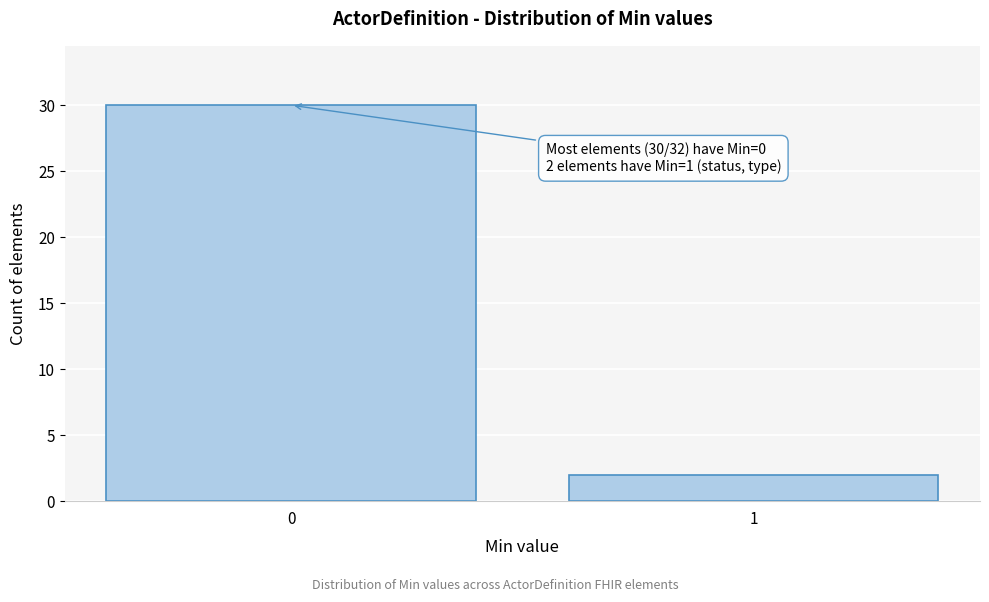

Reading left to right, list all the values displayed in this chart.

0=30	1=2